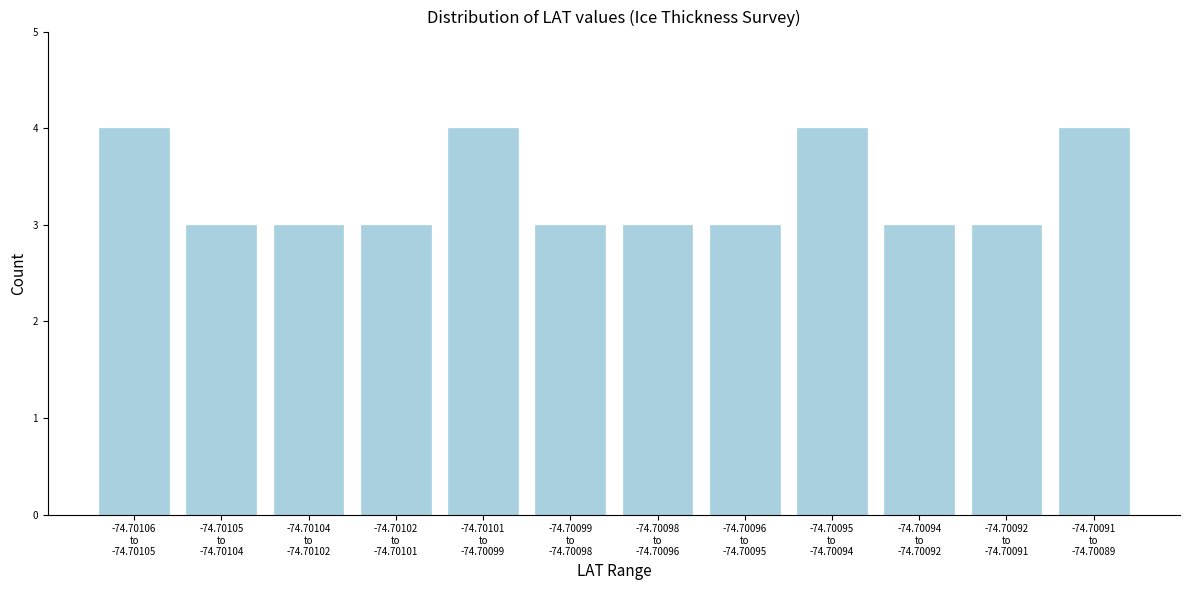

Reading right to left, transcribe all the data shown in this chart.

4	3	3	4	3	3	3	4	3	3	3	4